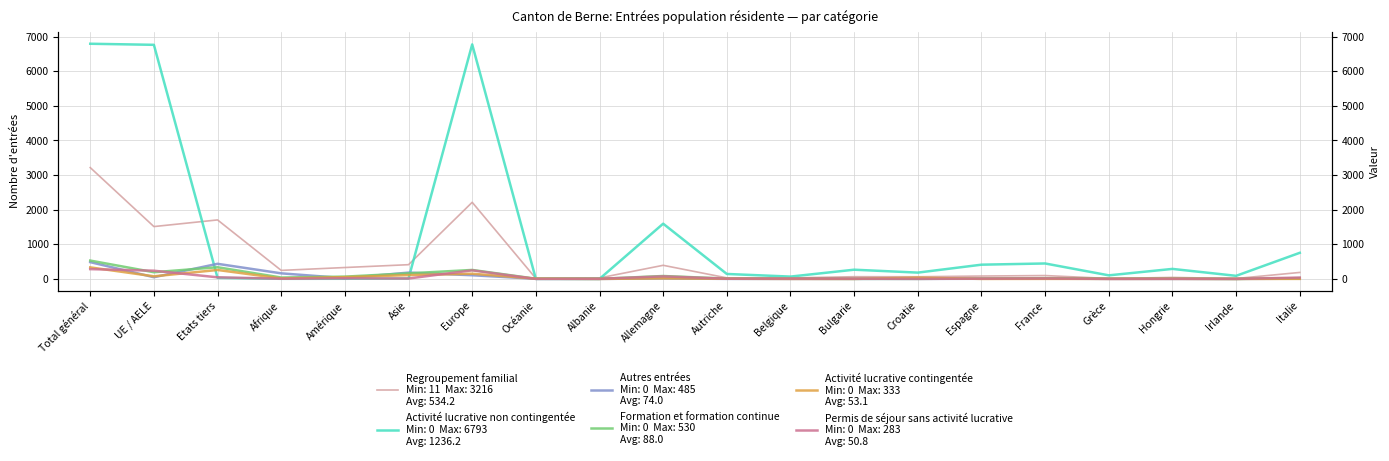

Rank the categories by Activité lucrative non contingentée value from lowest to highest.

Océanie, Albanie, Afrique, Amérique, Asie, Etats tiers, Belgique, Irlande, Grèce, Autriche, Croatie, Bulgarie, Hongrie, Espagne, France, Italie, Allemagne, UE / AELE, Europe, Total général